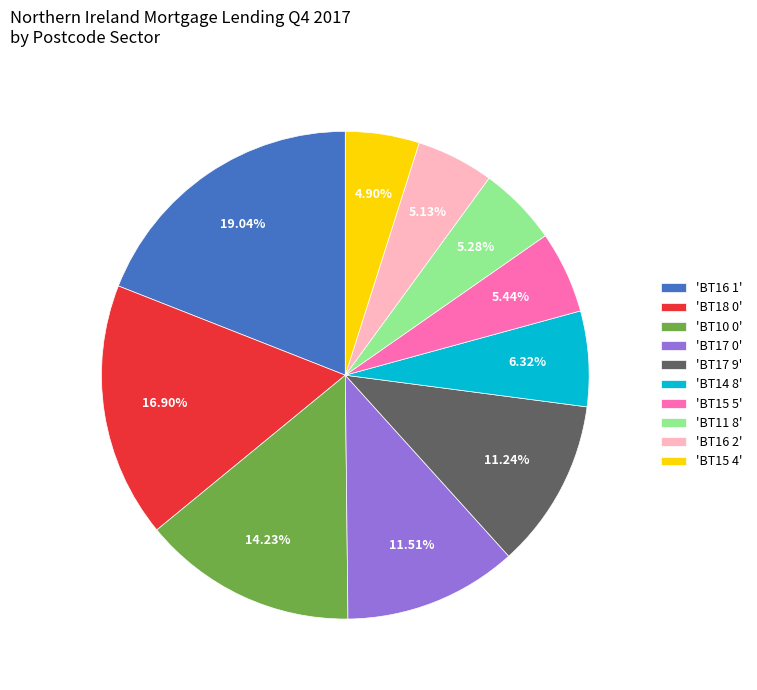

Do 'BT17 9' and 'BT17 0' together represent more than half of the pie?

No